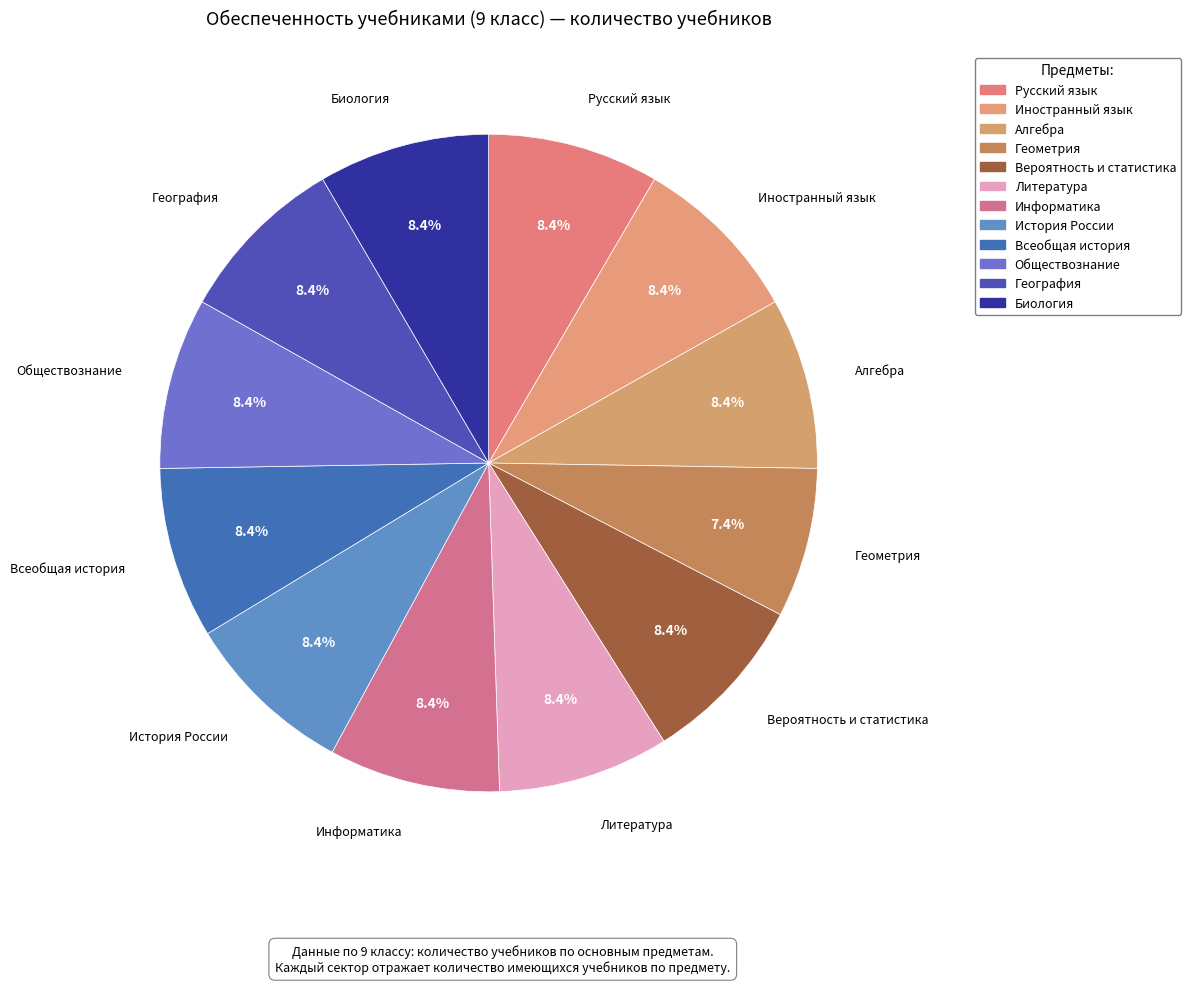

Rank the categories by value from highest to lowest.

Русский язык, Иностранный язык, Алгебра, Вероятность и статистика, Литература, Информатика, История России, Всеобщая история, Обществознание, География, Биология, Геометрия